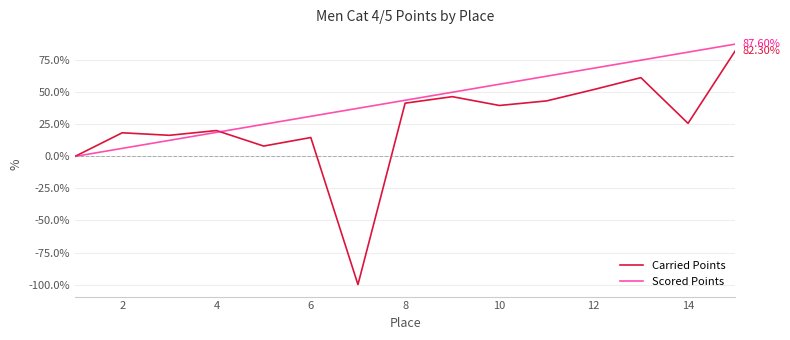

What is the lowest value of the Carried Points series?

-100.0